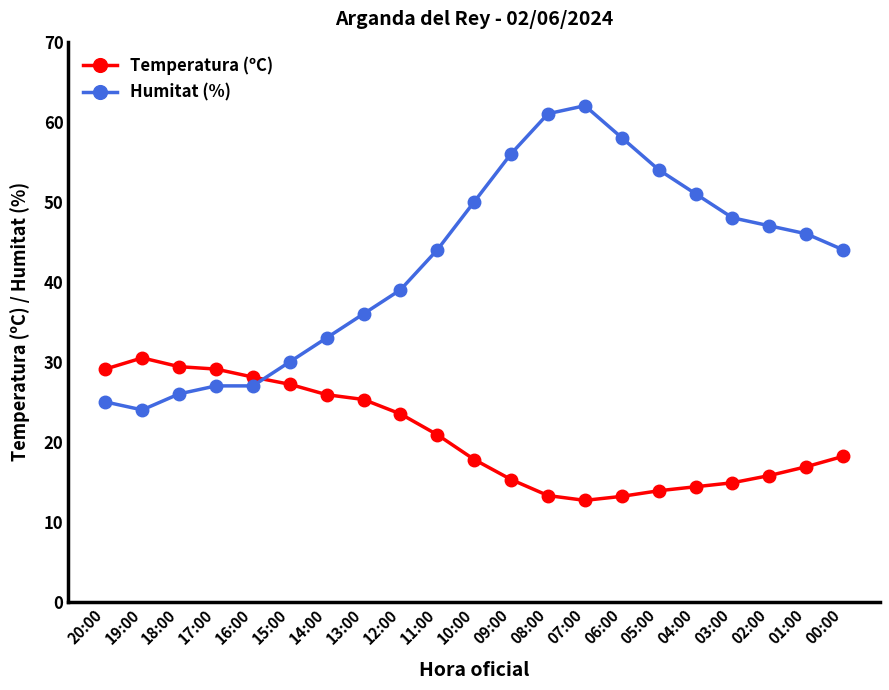

The Humitat (%) series shows 23.1 at 05:00. True or false?

False